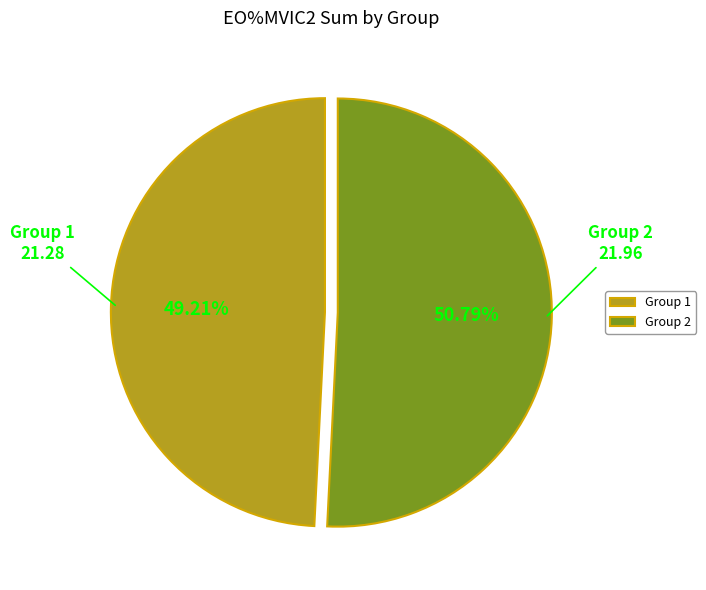

Which slice represents more than half of the pie?

Group 2